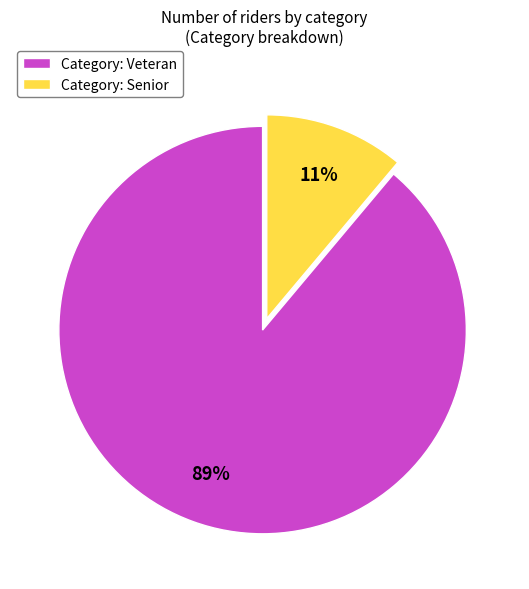

Do Category: Veteran and Category: Senior together represent more than half of the pie?

Yes